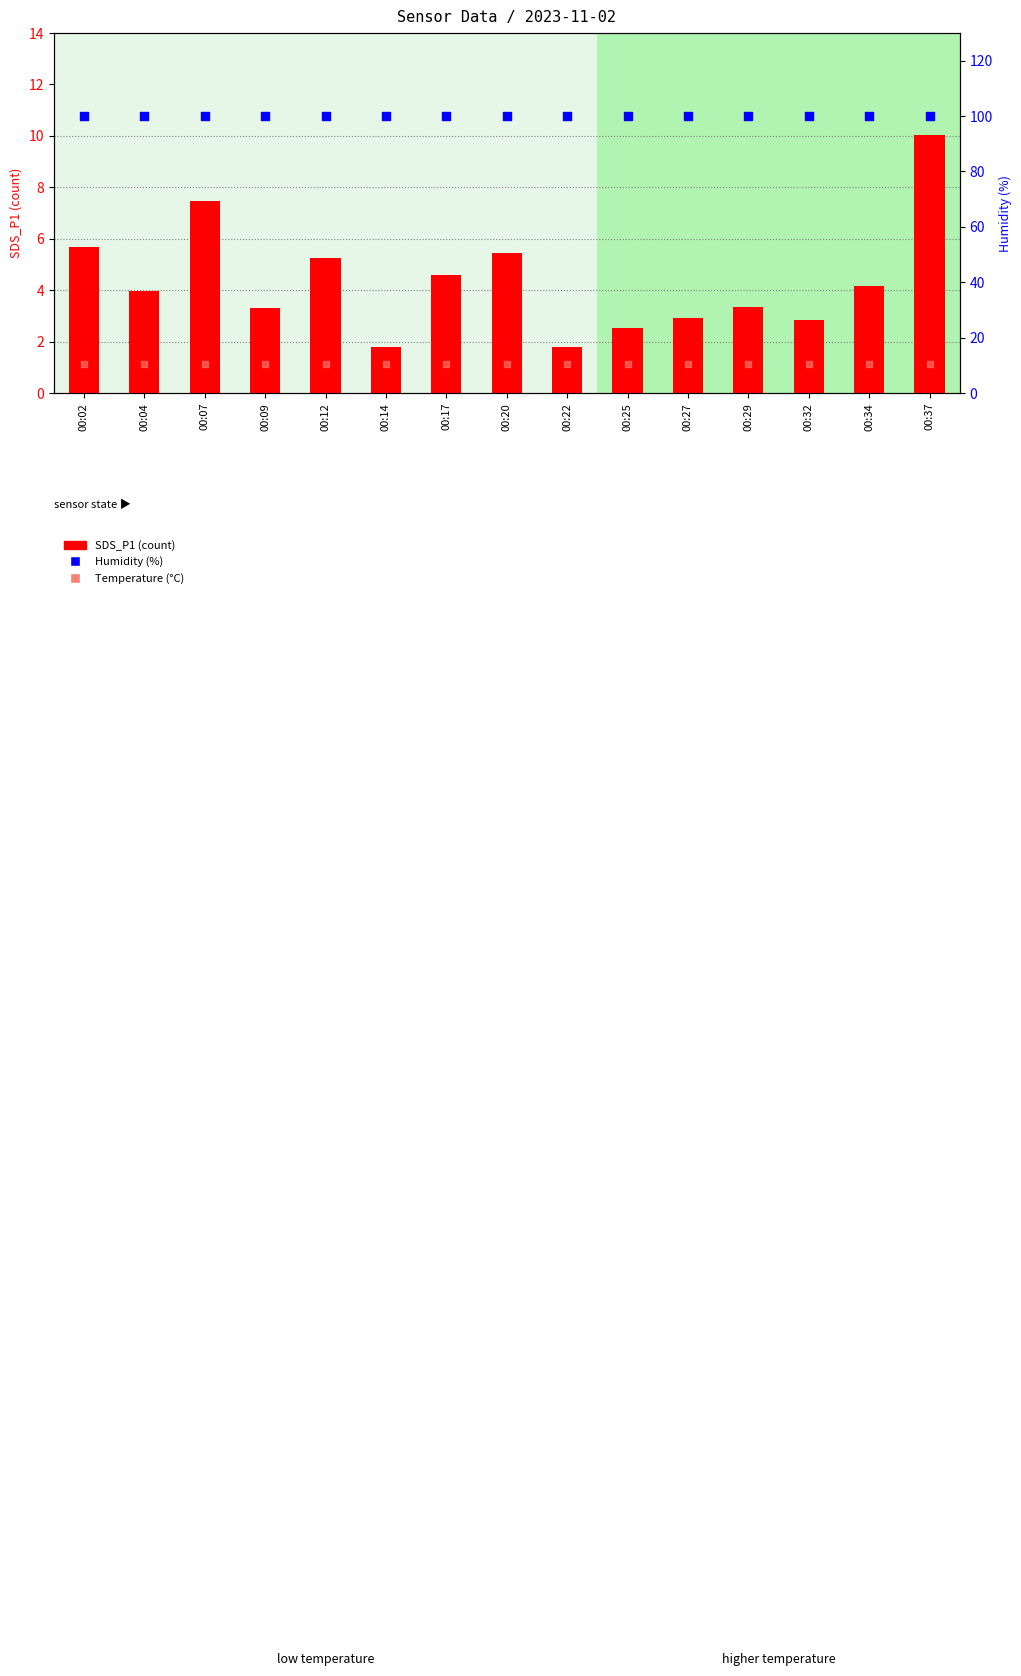

What are all the series names shown in the legend?

SDS_P1, Humidity, Temp